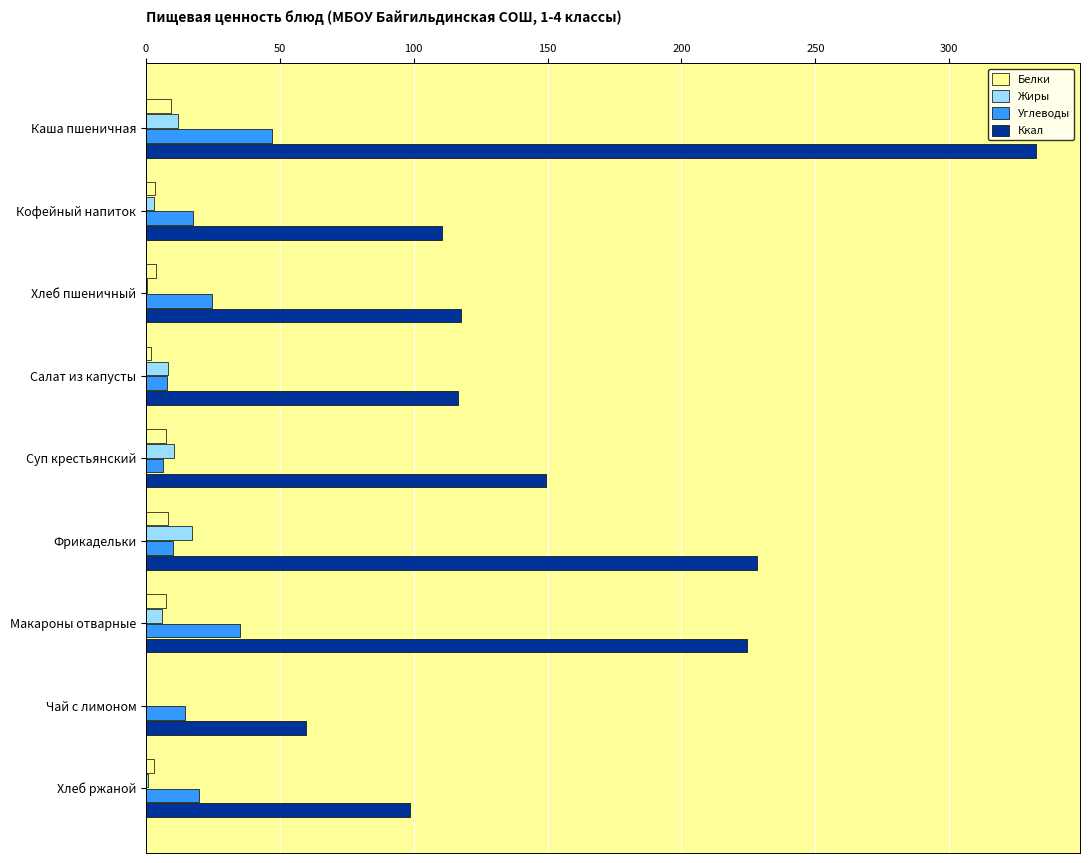

At which label is Ккал closest to 196?

Макароны отварные